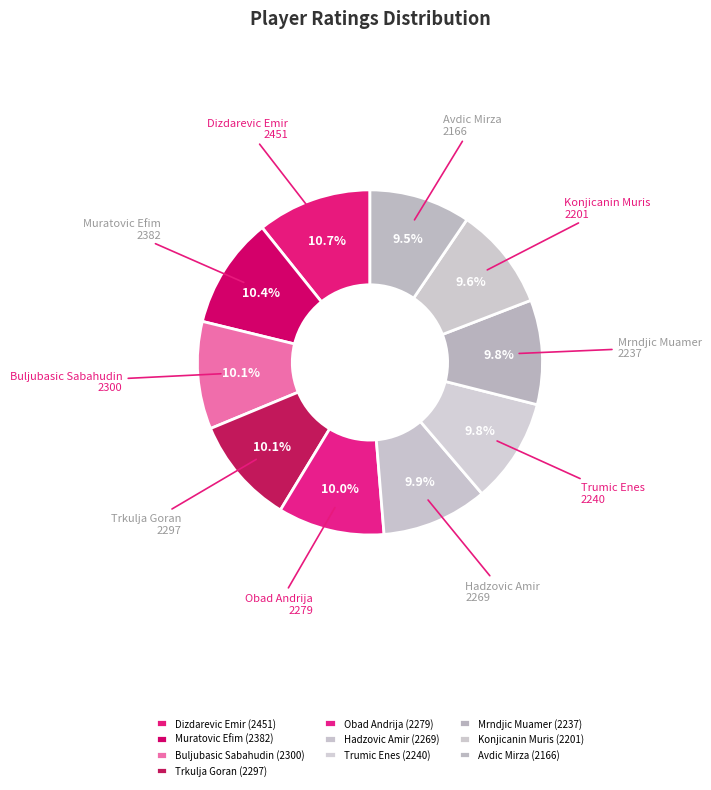

Approximately how many times larger is the value at Obad Andrija compared to Buljubasic Sabahudin?

1.0